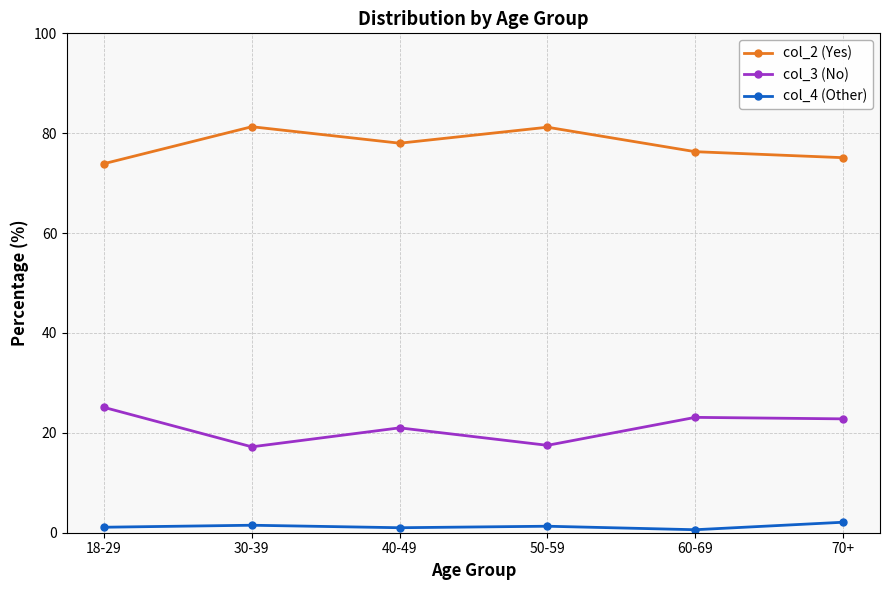

What is the value of the col_4 (Other) point at the 2nd from the left?

1.5